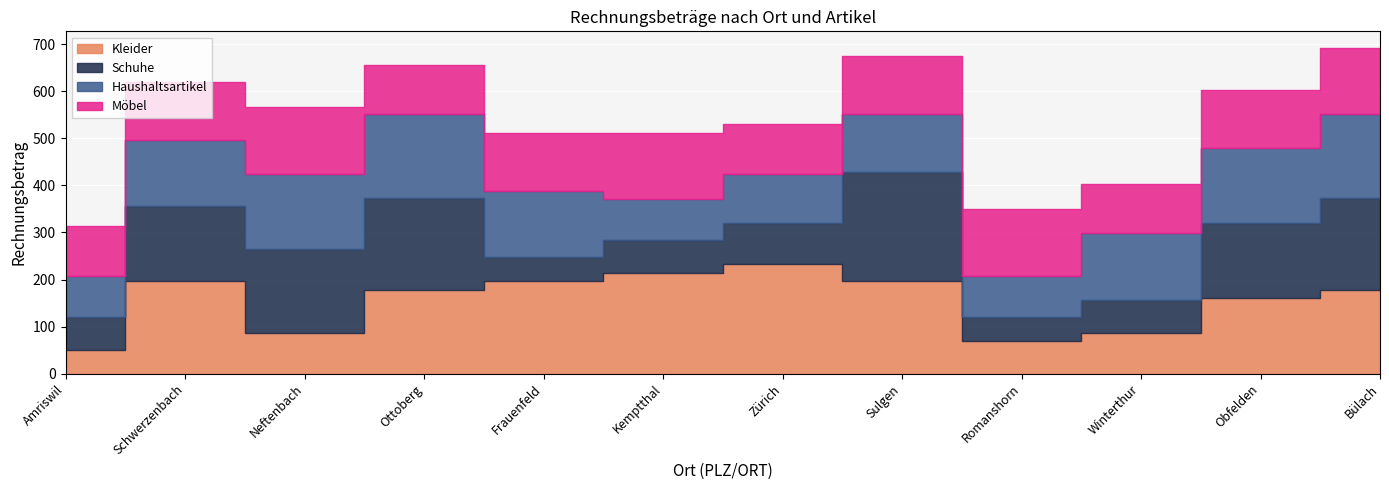

At how many categories does at least one series exceed 159?

9